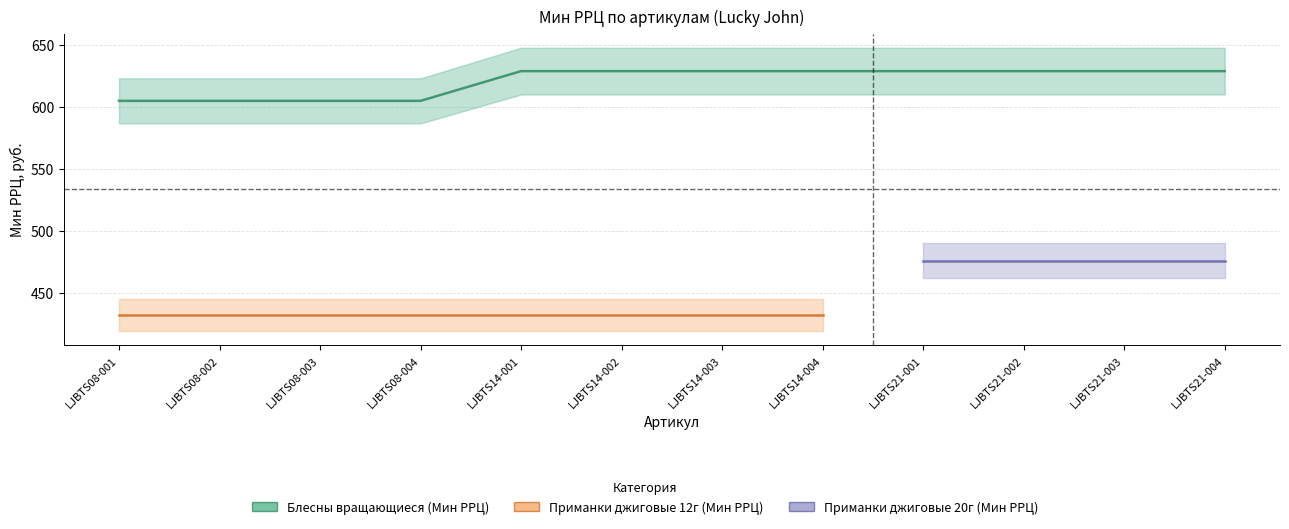

What is the difference between the maximum and second lowest values in the Блесны вращающиеся (Мин РРЦ) series?

24